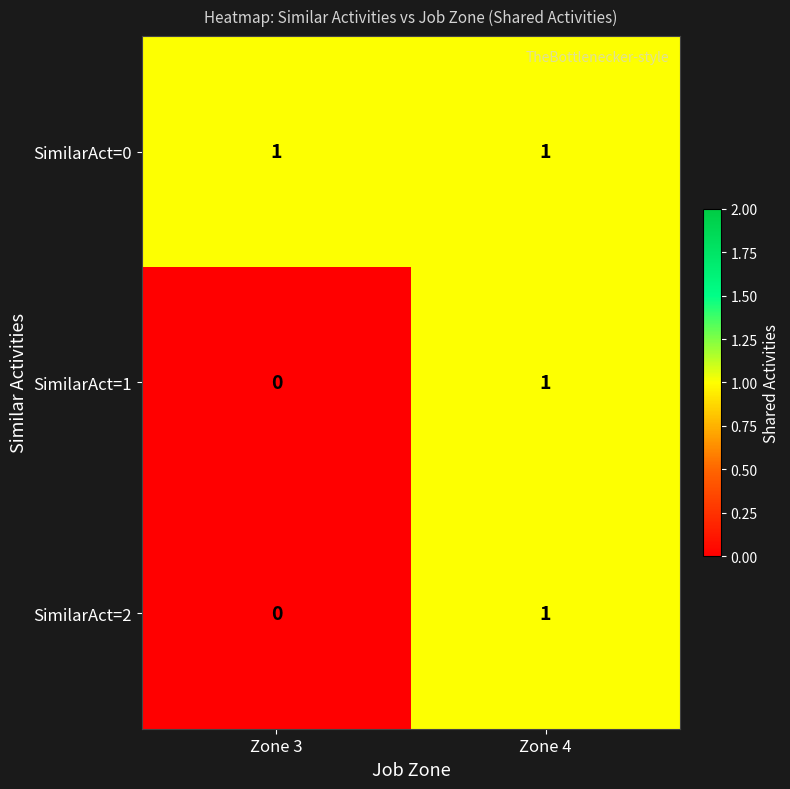

At which label is SimilarAct=1 closest to 0?

Zone 3